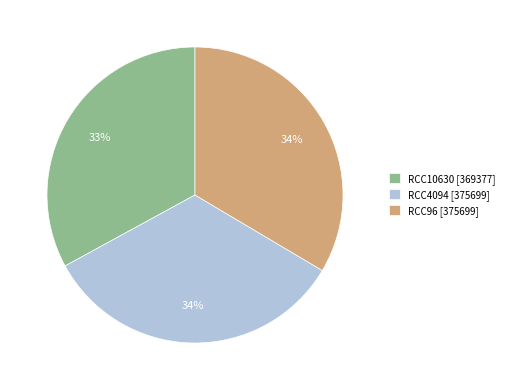

Does any single category account for the majority?

No